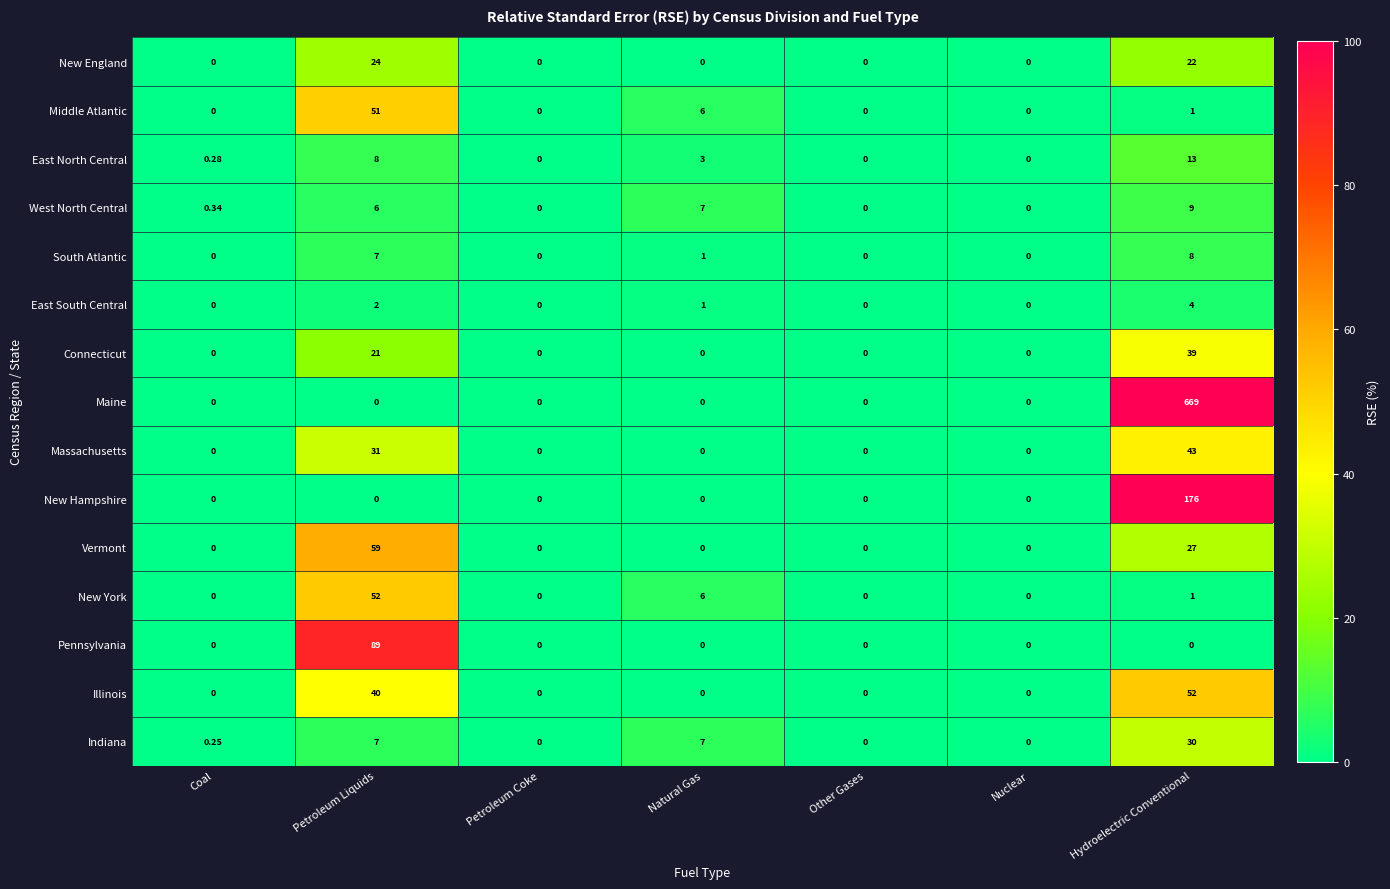

At which category is the sum across all series the highest?

Hydroelectric Conventional